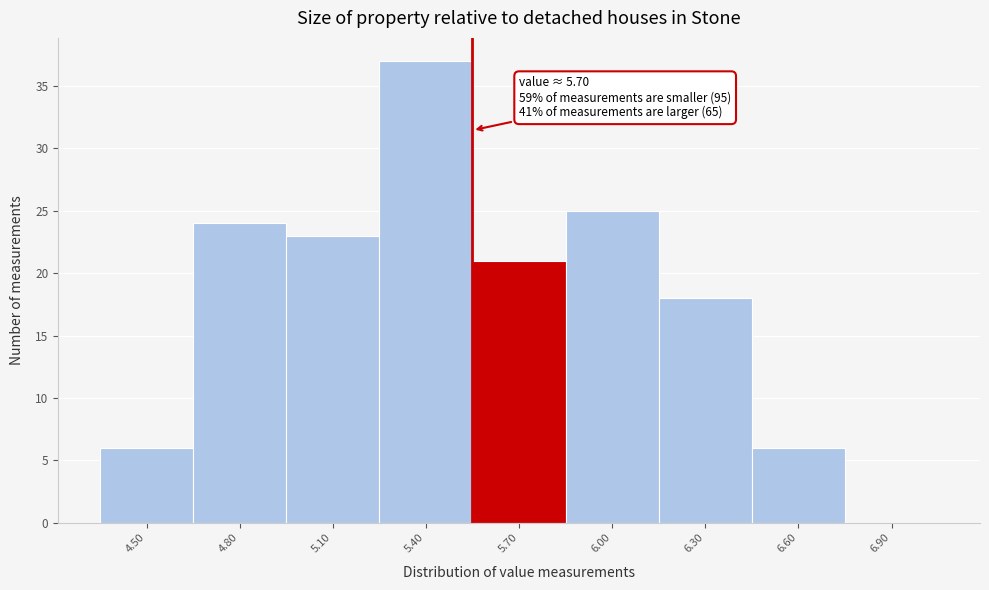

Reading left to right, transcribe all the data shown in this chart.

4.50=6	4.80=24	5.10=23	5.40=37	5.70=21	6.00=25	6.30=18	6.60=6	6.90=0